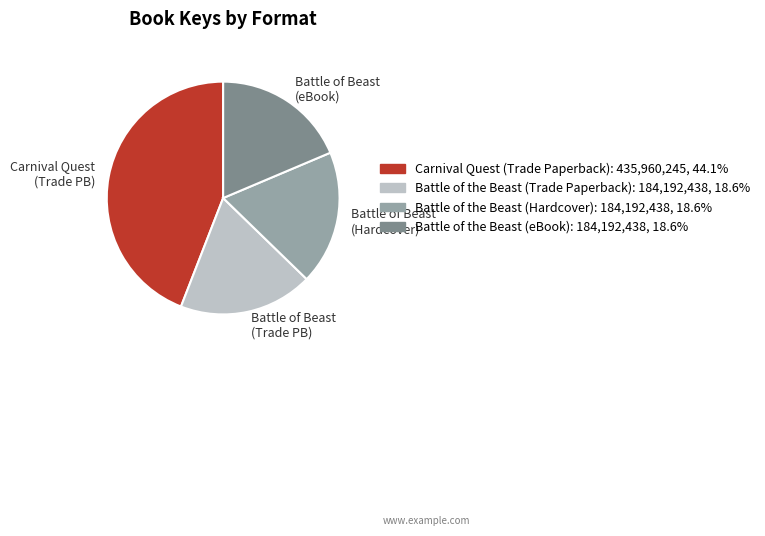

Does Battle of Beast (eBook) represent more than half of the total?

No